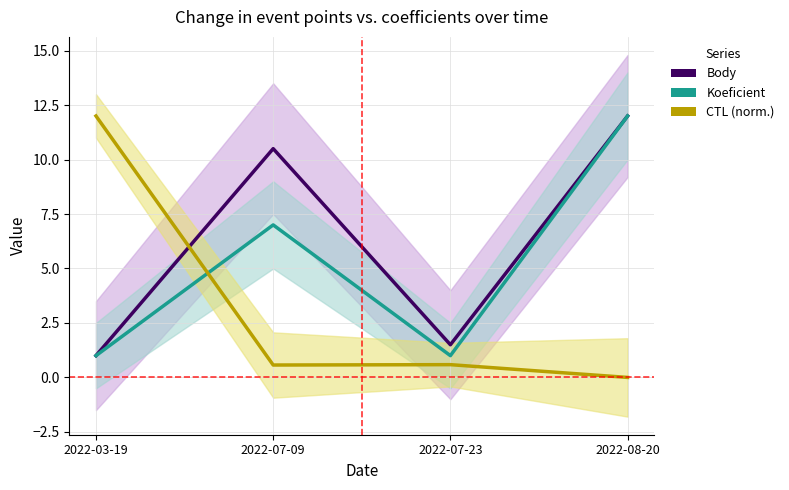

Which has a higher value, 2022-07-23 or 2022-03-19?

2022-07-23